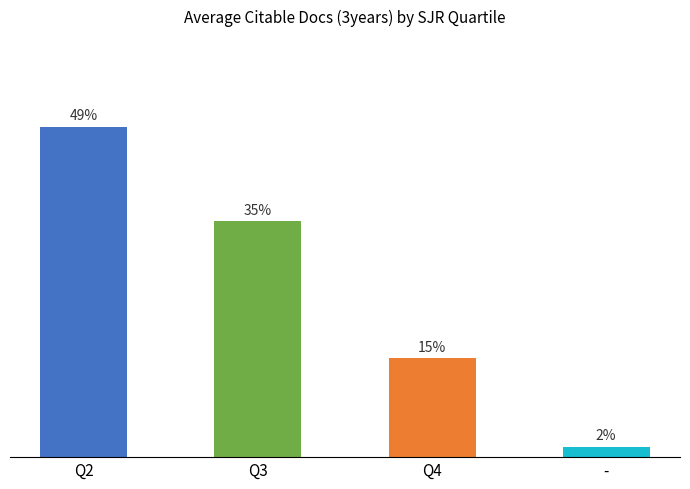

Which category has the highest value across all series?

Q2